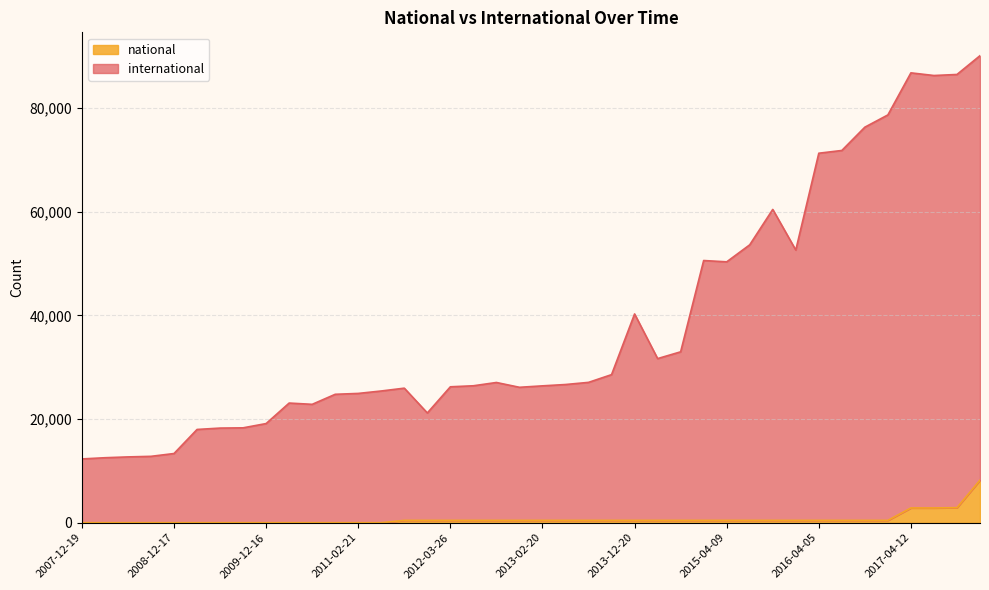

What is the maximum value for international?

90128